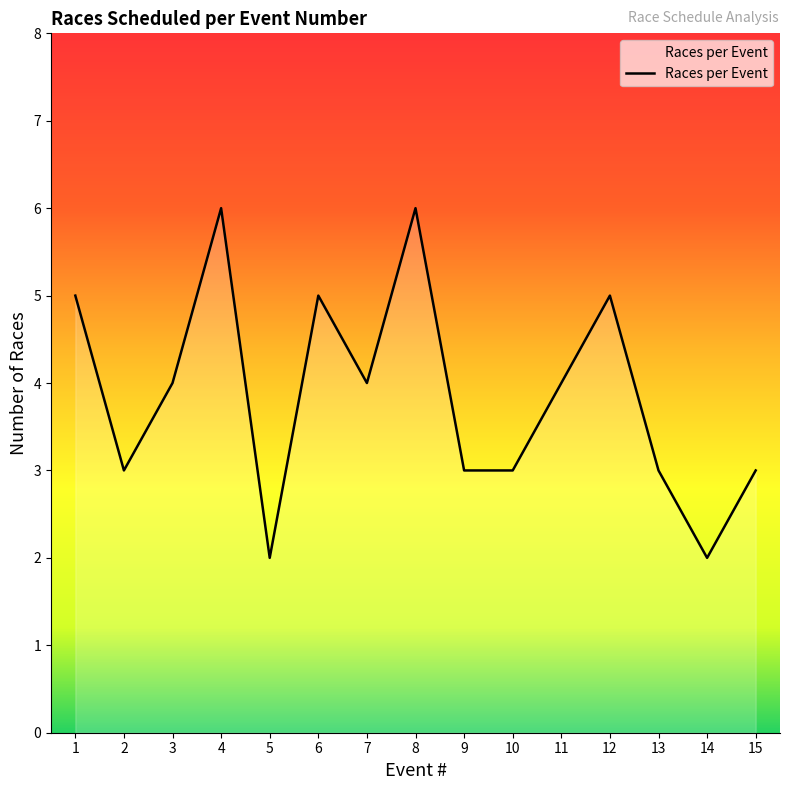

What is the smallest value displayed?

2